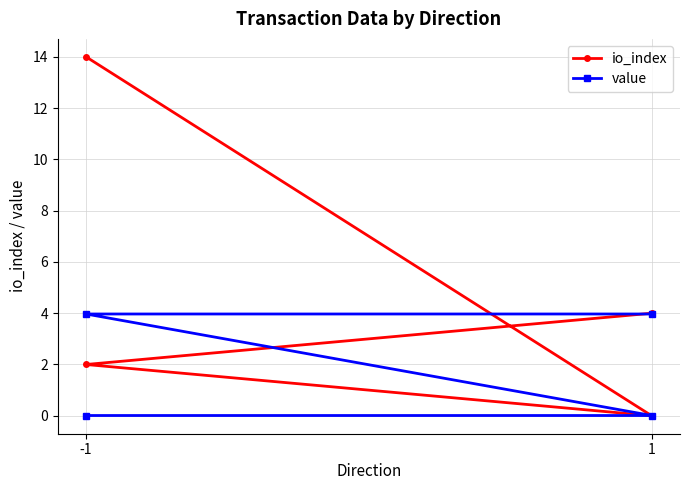

Does the chart have visible grid lines?

Yes